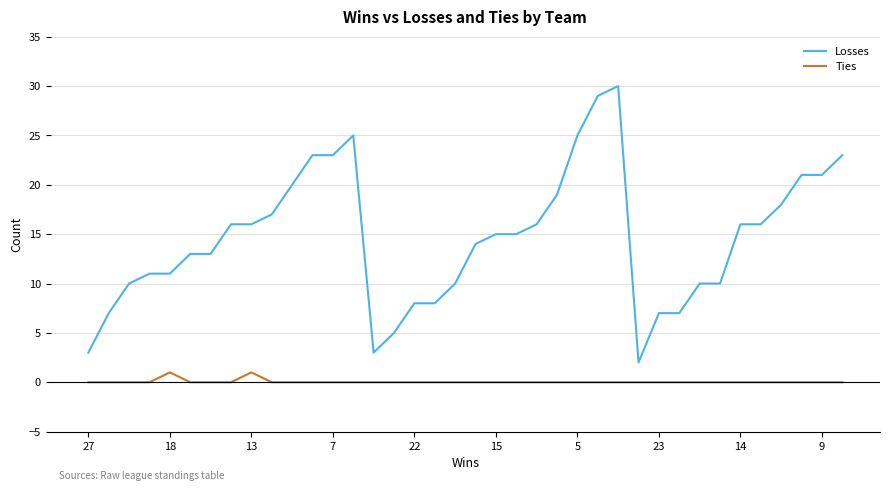

What is the highest value of the Losses series?

30